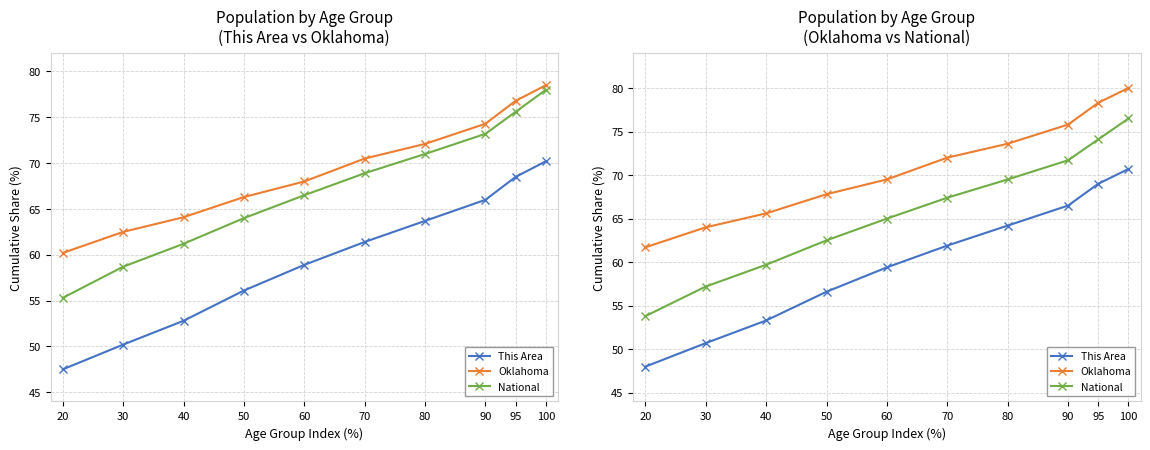

At which label is National closest to 65?

60